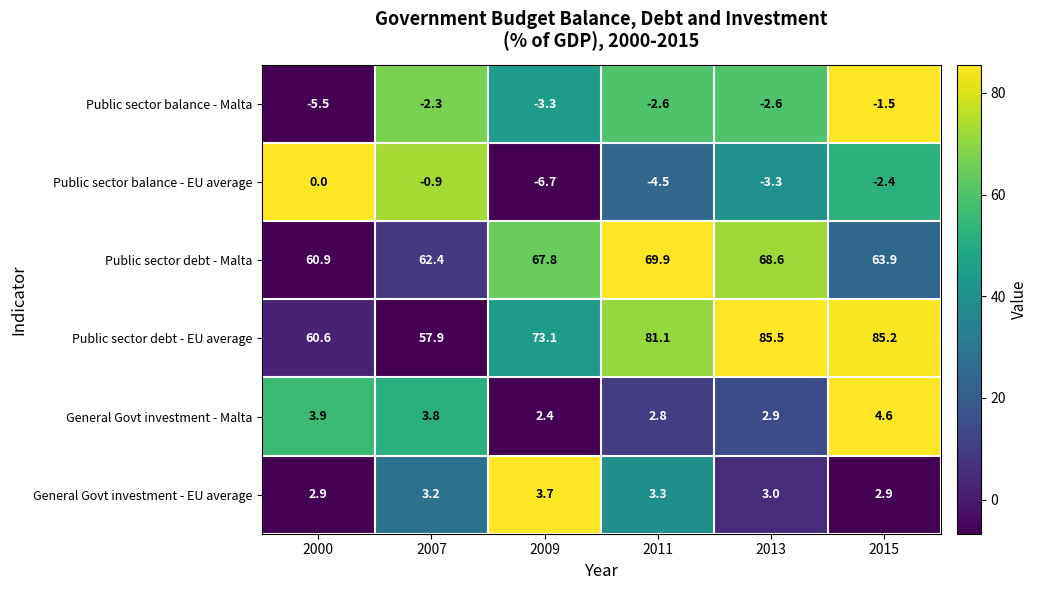

What is the greatest value displayed?

85.5